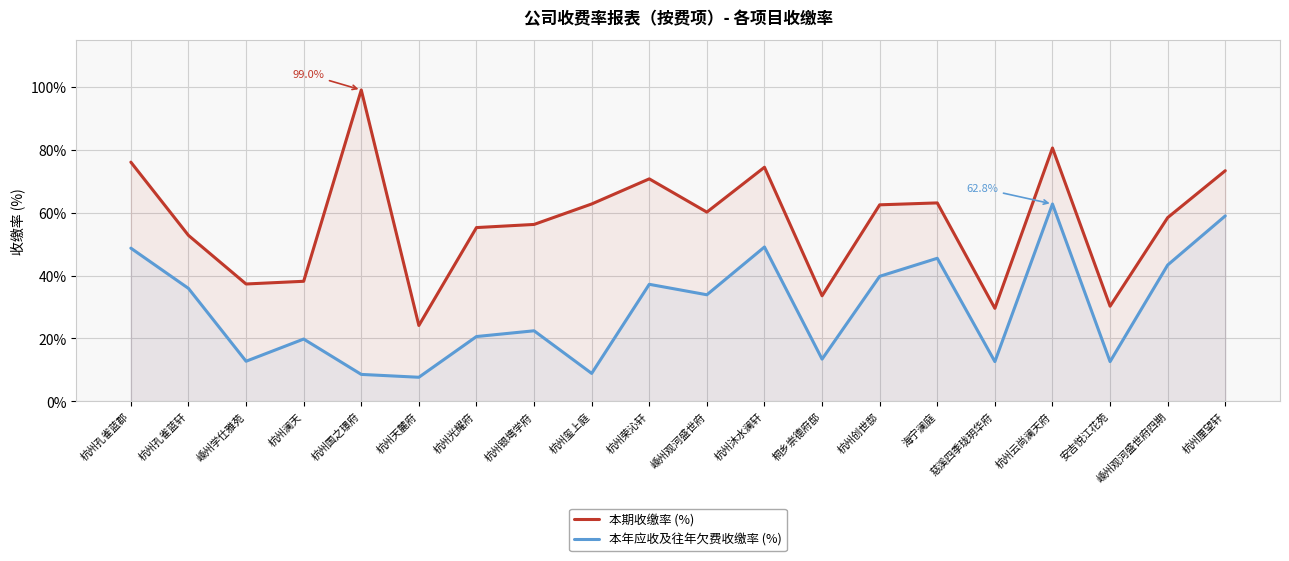

What is the approximate value of 本期收缴率 (%) at 杭州云尚澜天府?

80.6